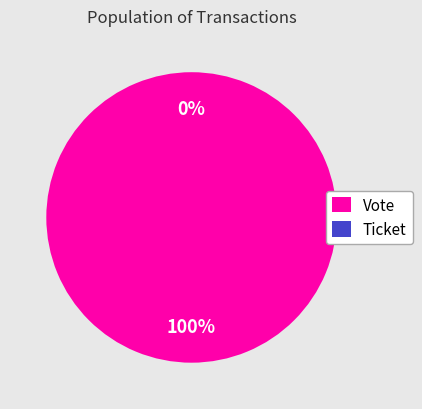

What is the smallest slice in the pie chart?

Ticket